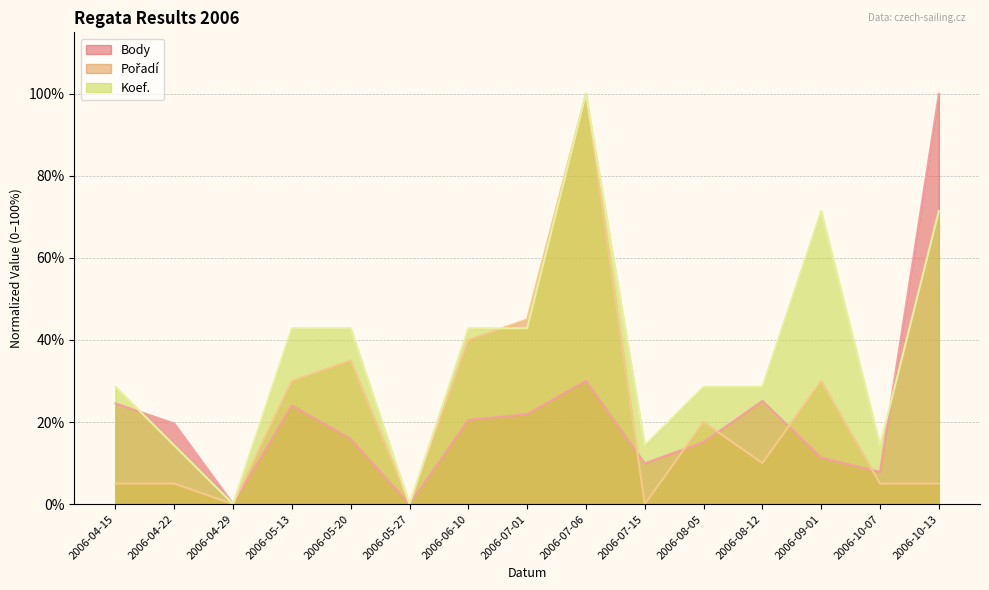

What is the sum of all Body values?

325.9